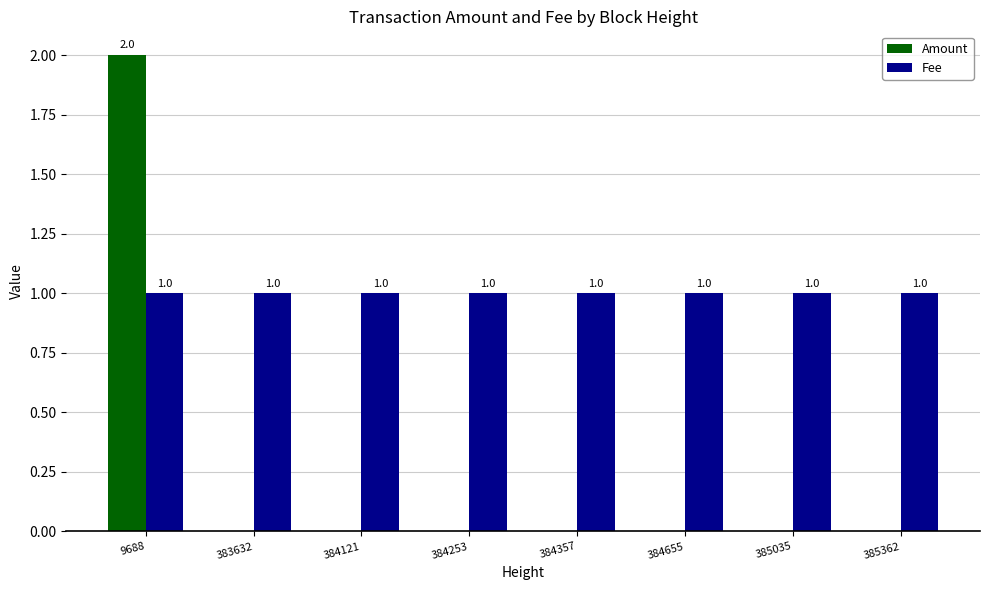

Which series has the largest range (max minus min)?

Amount